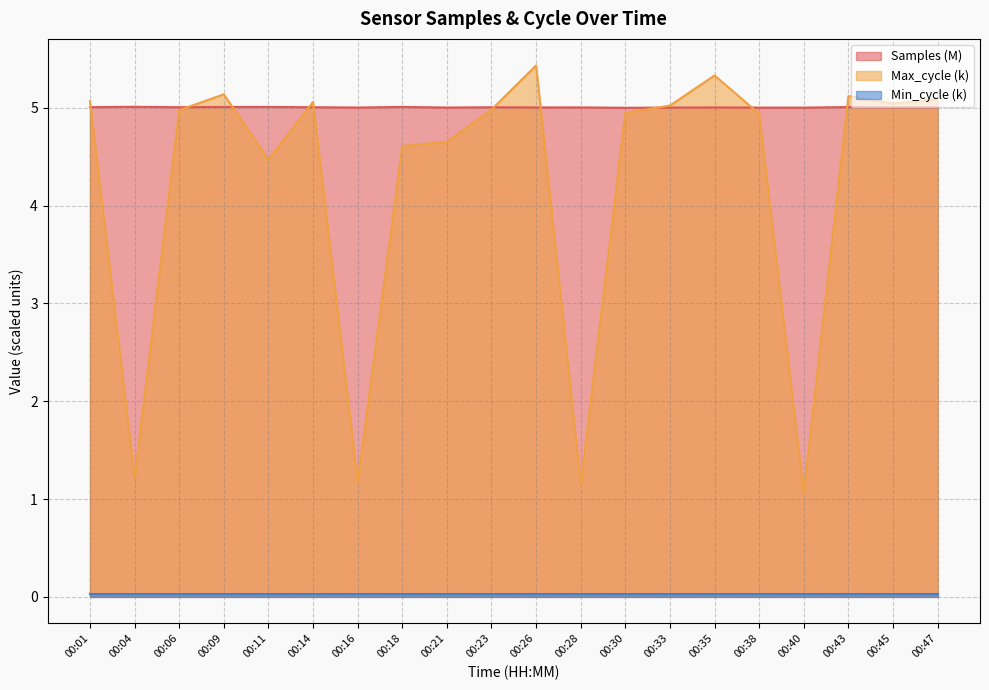

Which series has the widest spread of values?

Max_cycle (k)